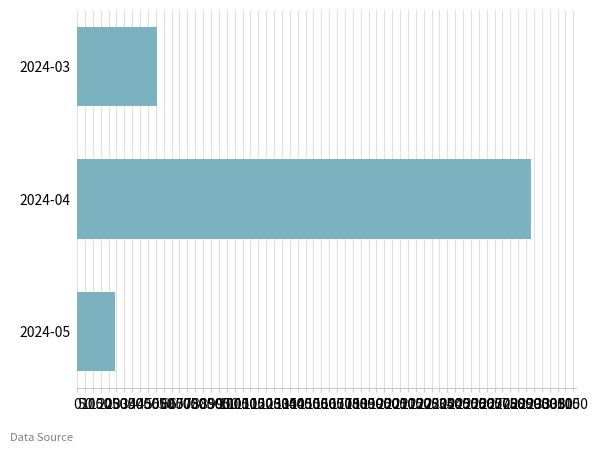

The value at 2024-04 is 2880. True or false?

True